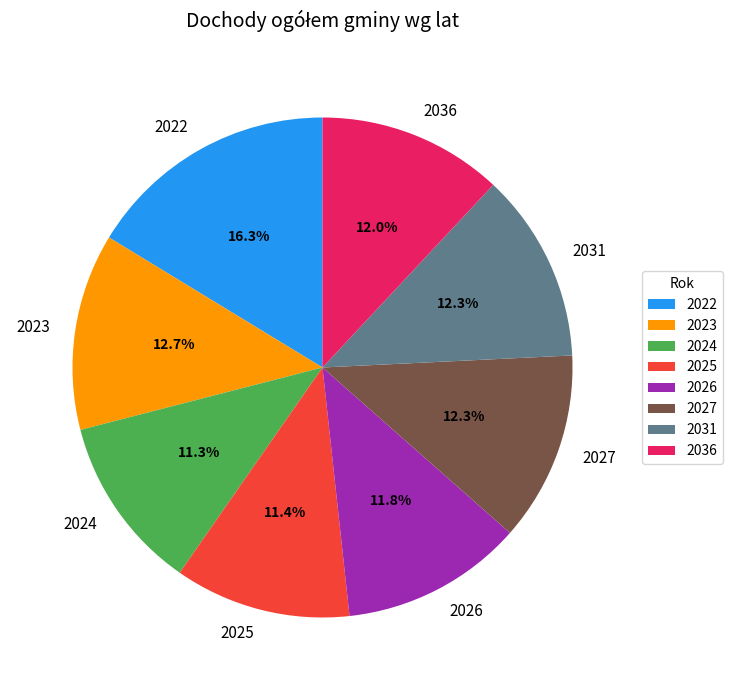

Does 2024 represent more than half of the total?

No